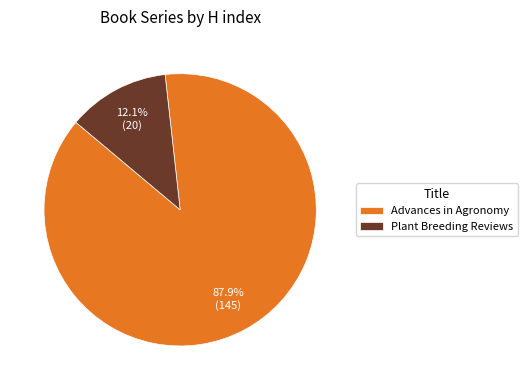

The Plant Breeding Reviews slice represents 12% of the pie. True or false?

True